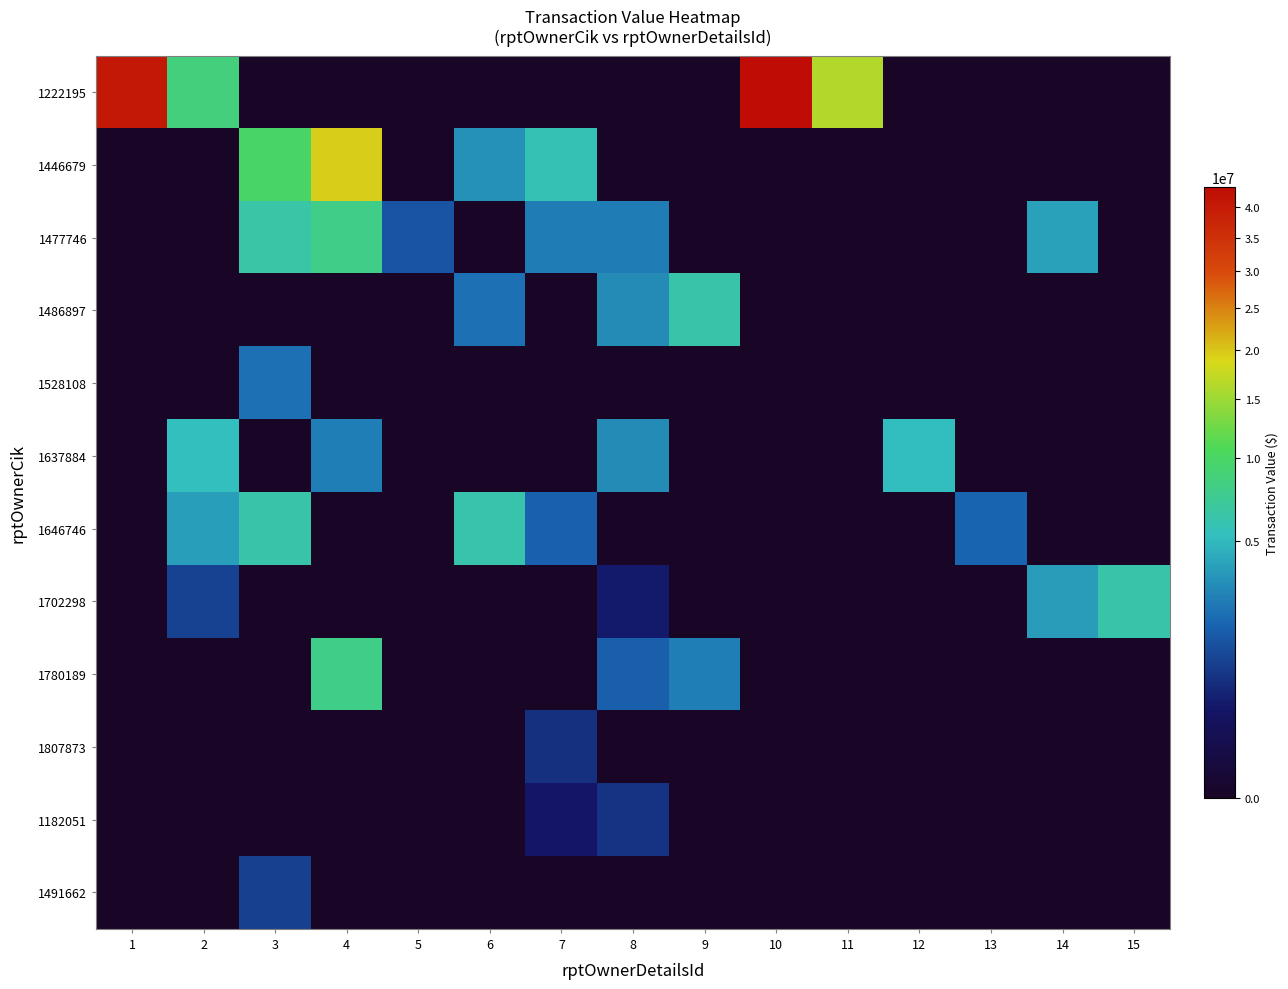

How many distinct data groups are displayed?

12